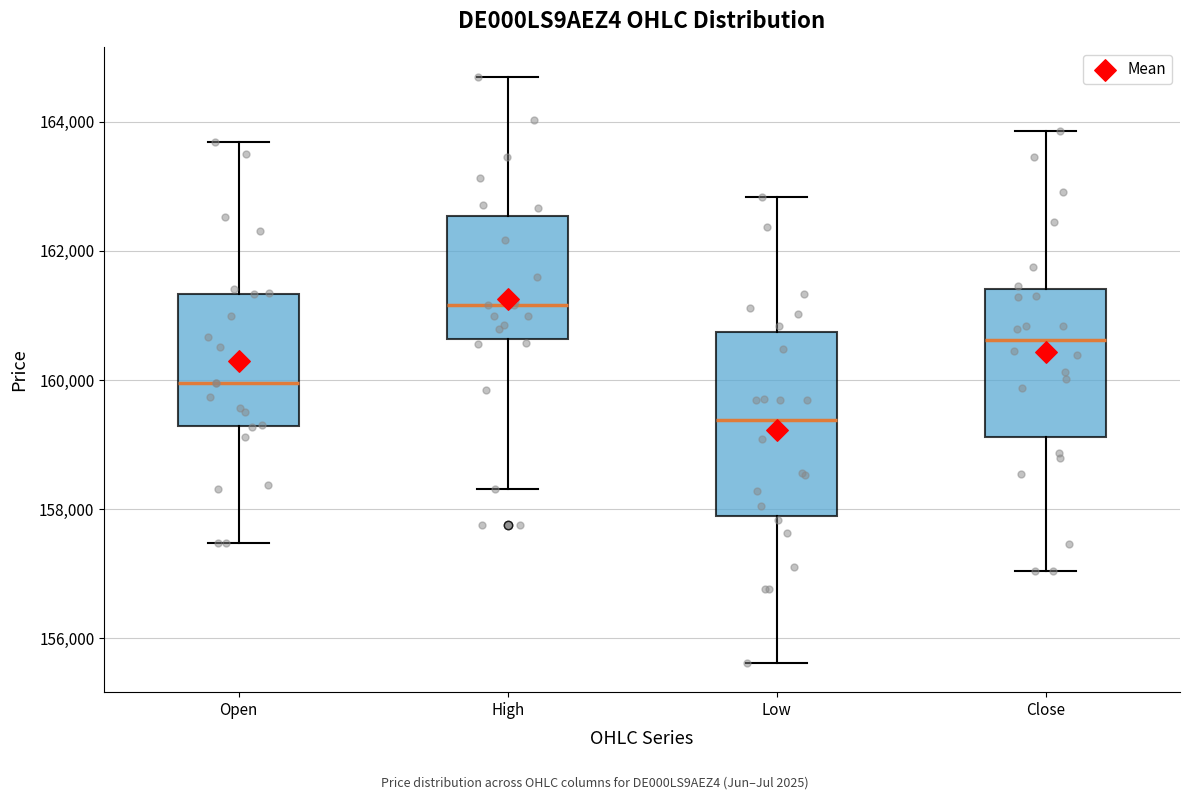

Reading left to right, read every box against the y-axis: the position of its median line, the range the box covers, and the ends of its whiskers. The values are not printed on the chart, so give them approximately, as read against the axis.

Open: median 160000, box 159200 to 161400, whiskers 157400 to 163600
High: median 161200, box 160600 to 162600, whiskers 158400 to 164800
Low: median 159400, box 157800 to 160800, whiskers 155600 to 162800
Close: median 160600, box 159200 to 161400, whiskers 157000 to 163800